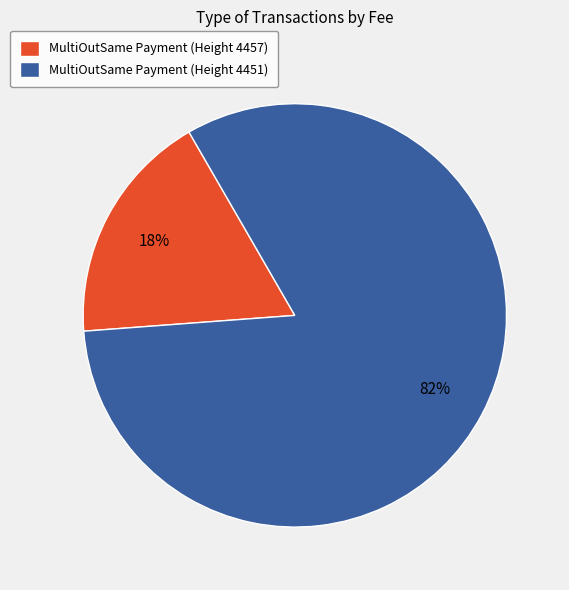

To the nearest percent, what percentage of the pie is MultiOutSame Payment (Height 4457)?

18%